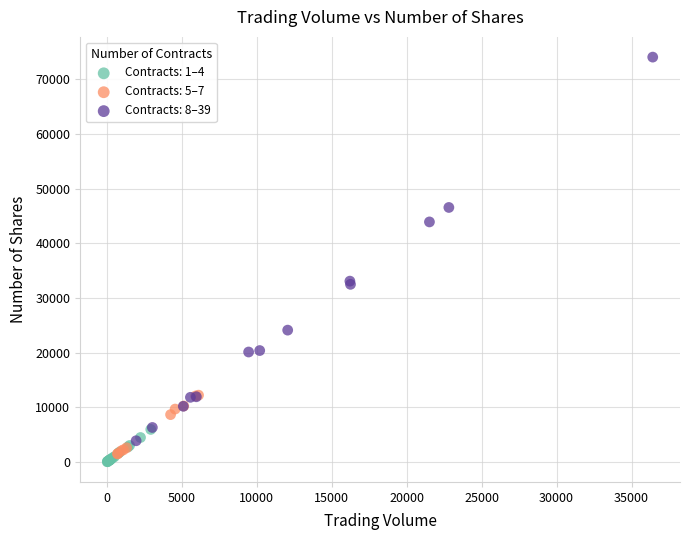

Which series contains the highest Y value?

Contracts: 8–39